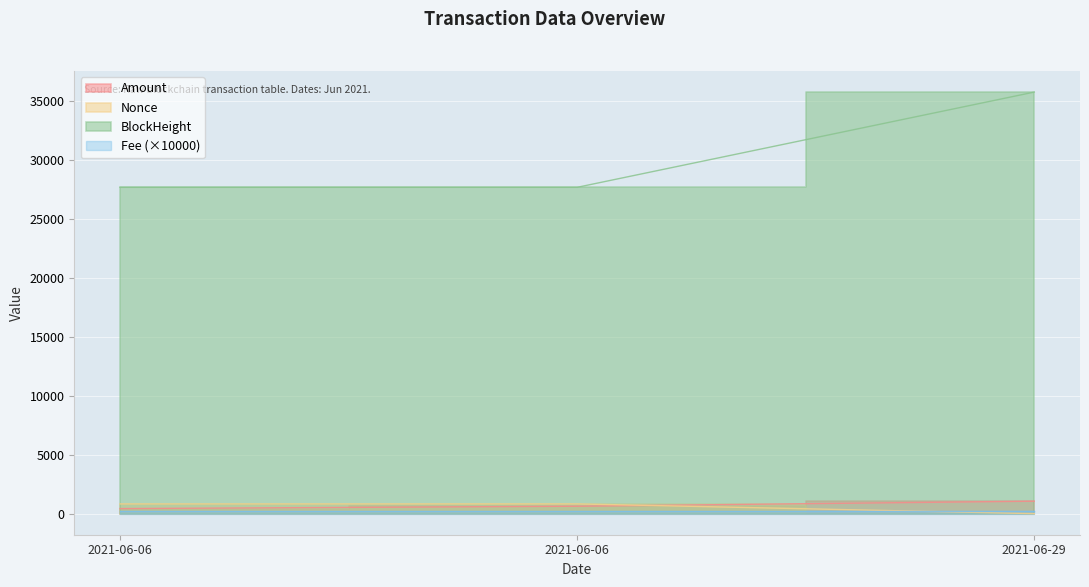

What is the sum of the Nonce values at 2021-06-06 00:42:00 and 2021-06-06 00:39:00?

1649.0